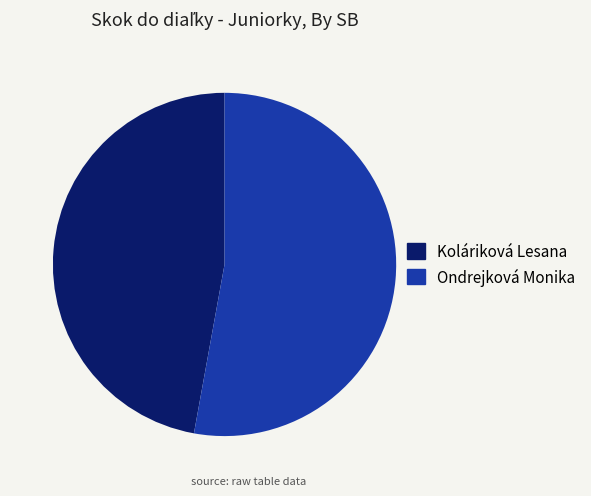

Do Ondrejková Monika and Koláriková Lesana together represent more than half of the pie?

Yes